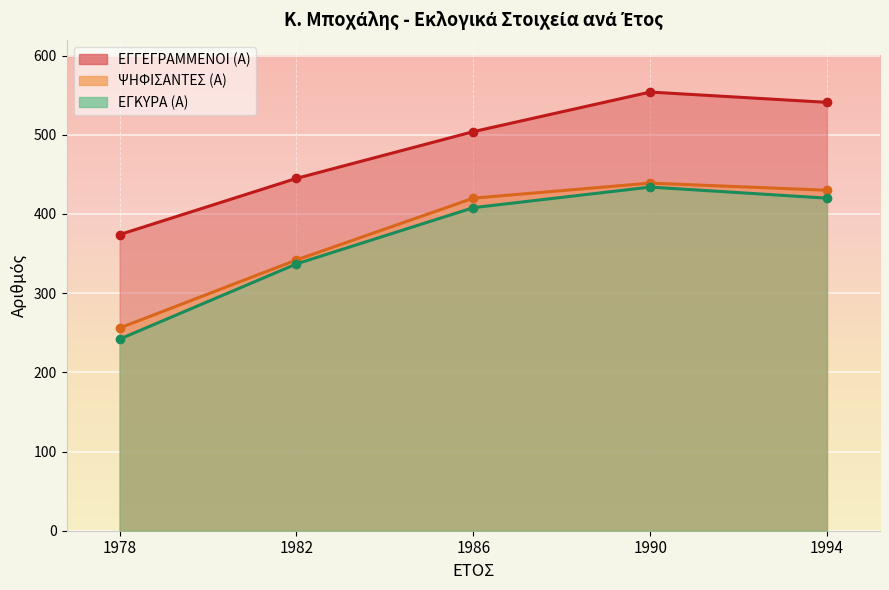

What is the average value of the ΕΓΓΕΓΡΑΜΜΕΝΟΙ (Α) series?

484